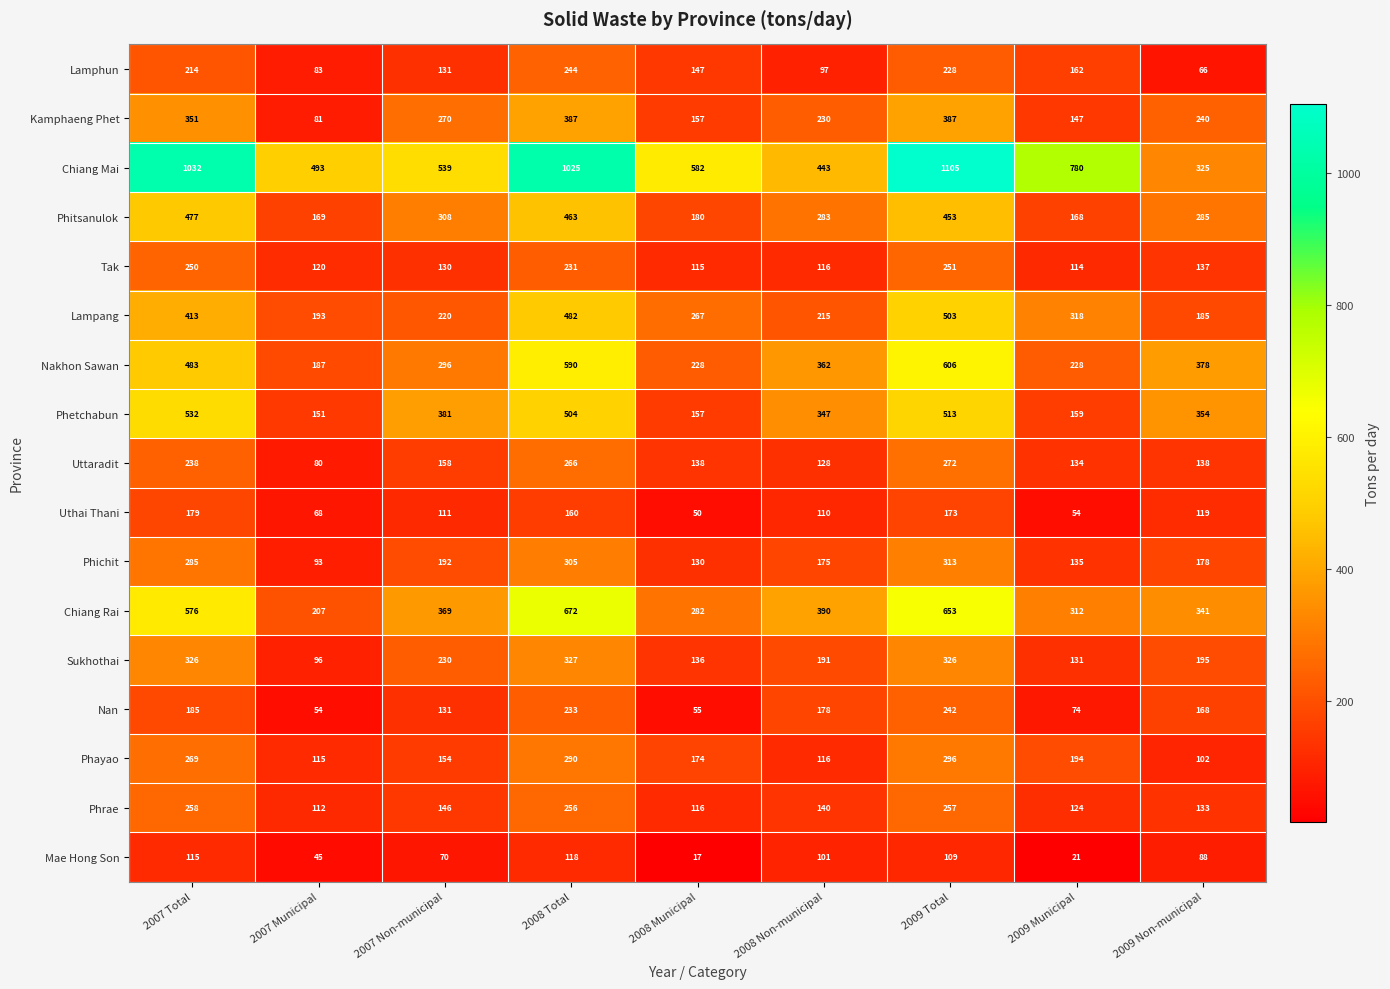

At which category is the sum across all series the highest?

2009 Total